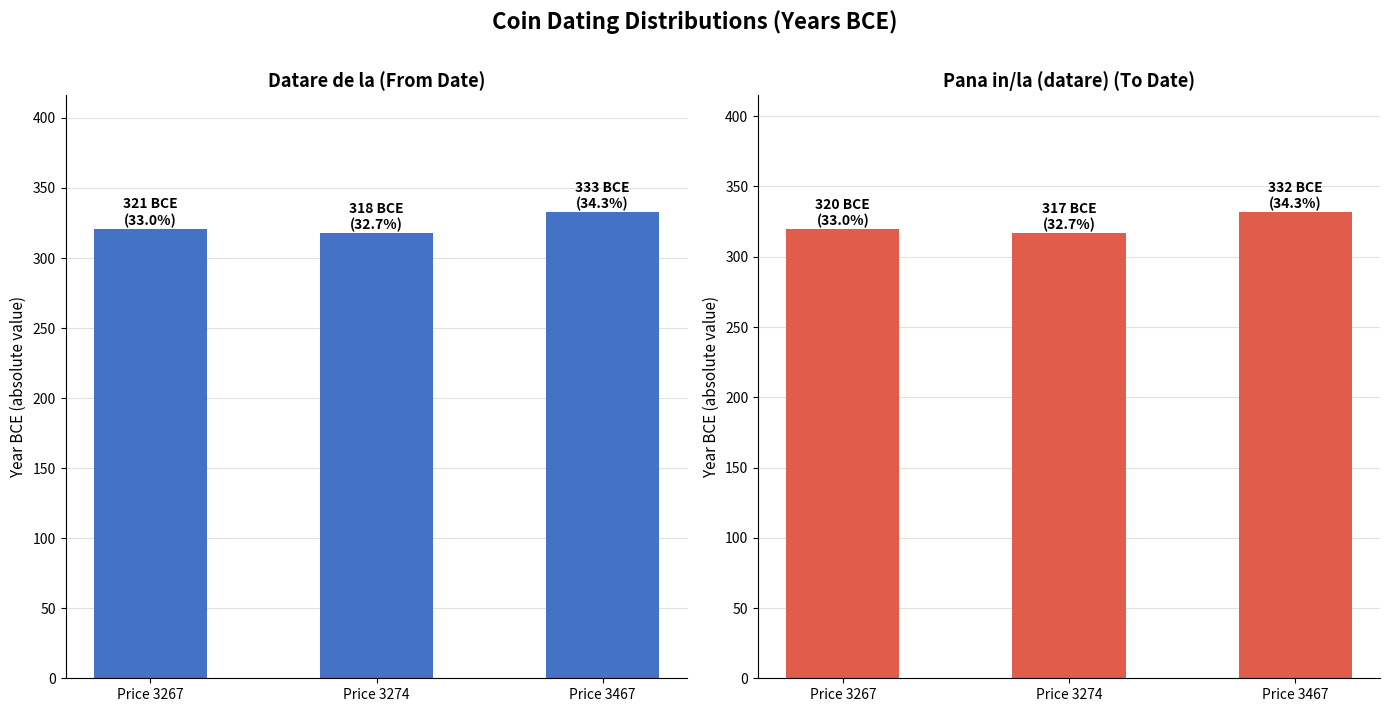

Count the Datare de la values in the range 318 to 333.

3